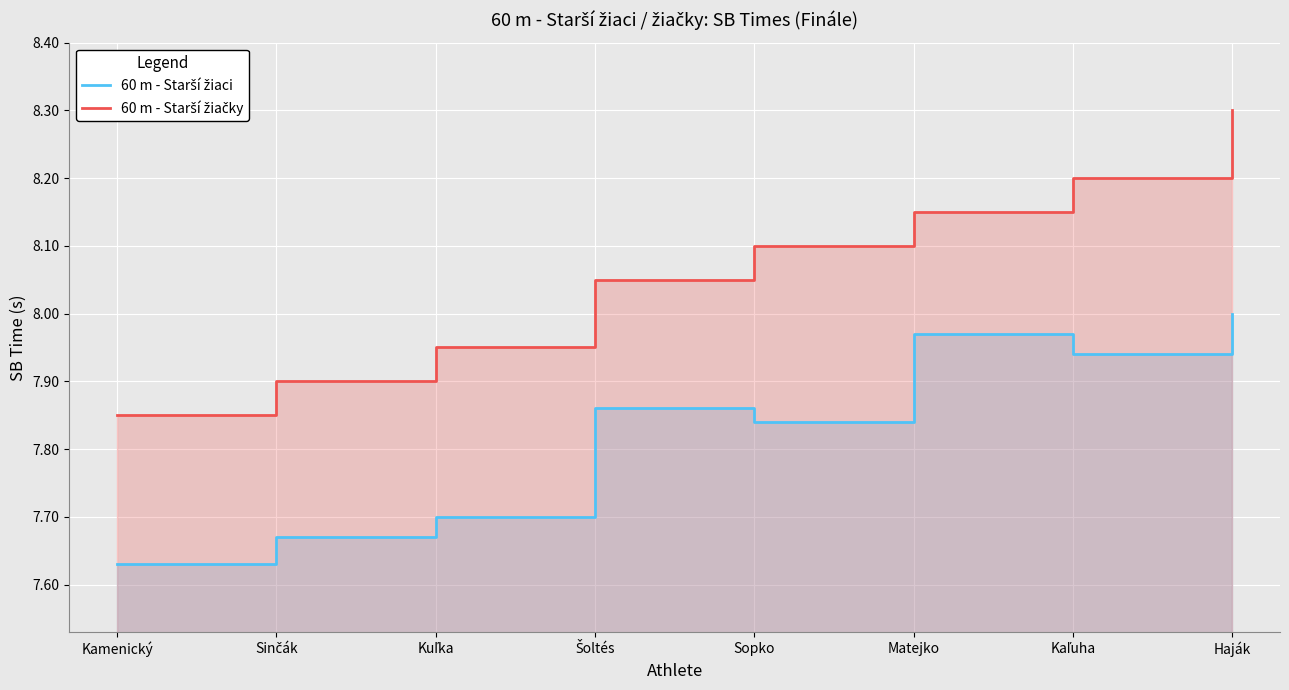

What is the sum of all 60 m - Starší žiačky values?

64.5